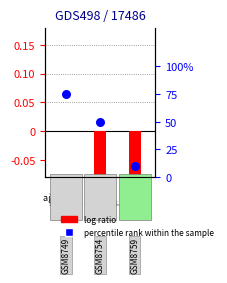

Is the value of log ratio at 1 greater than the value of percentile rank within the sample at 2?

No